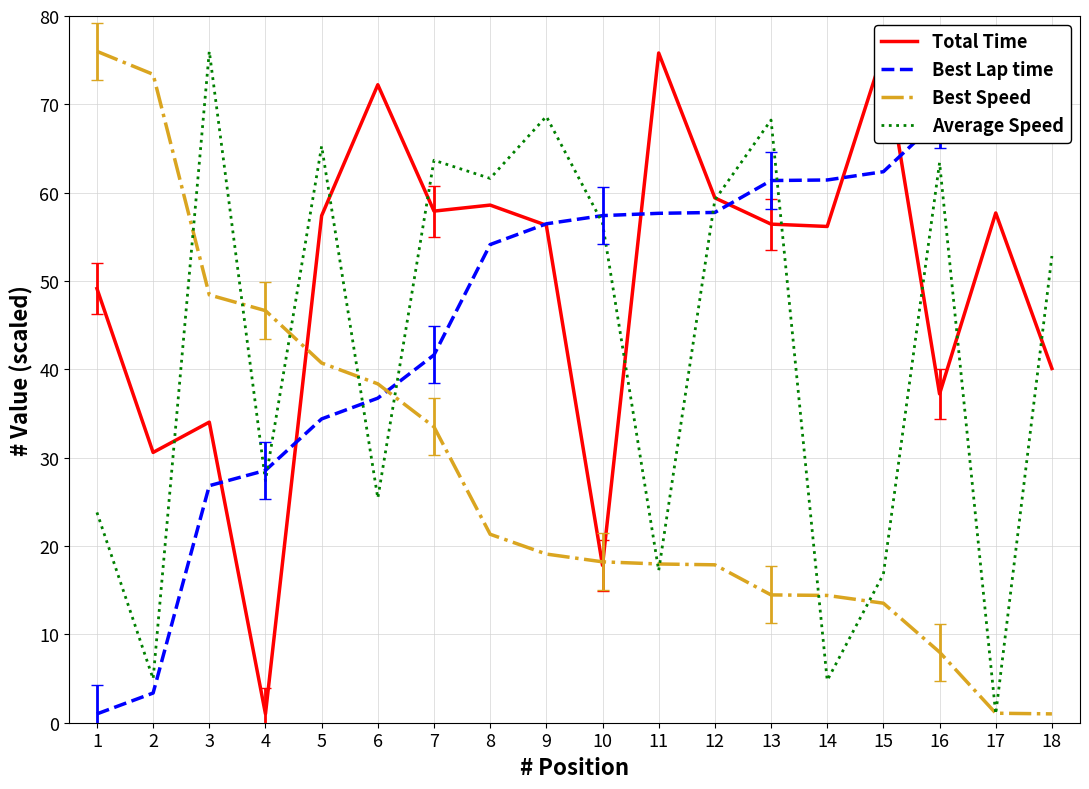

What is the value of the Best Speed point at the 11th from the left?

18.0